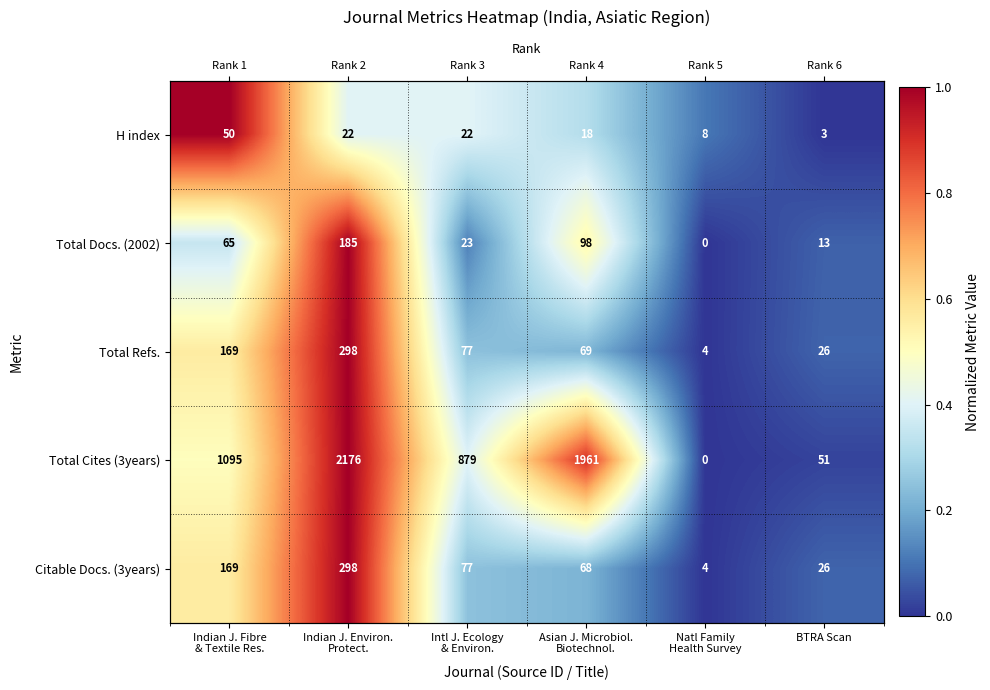

Is it true that H index equals 1.0 at Indian J. Fibre & Textile Res.?

True